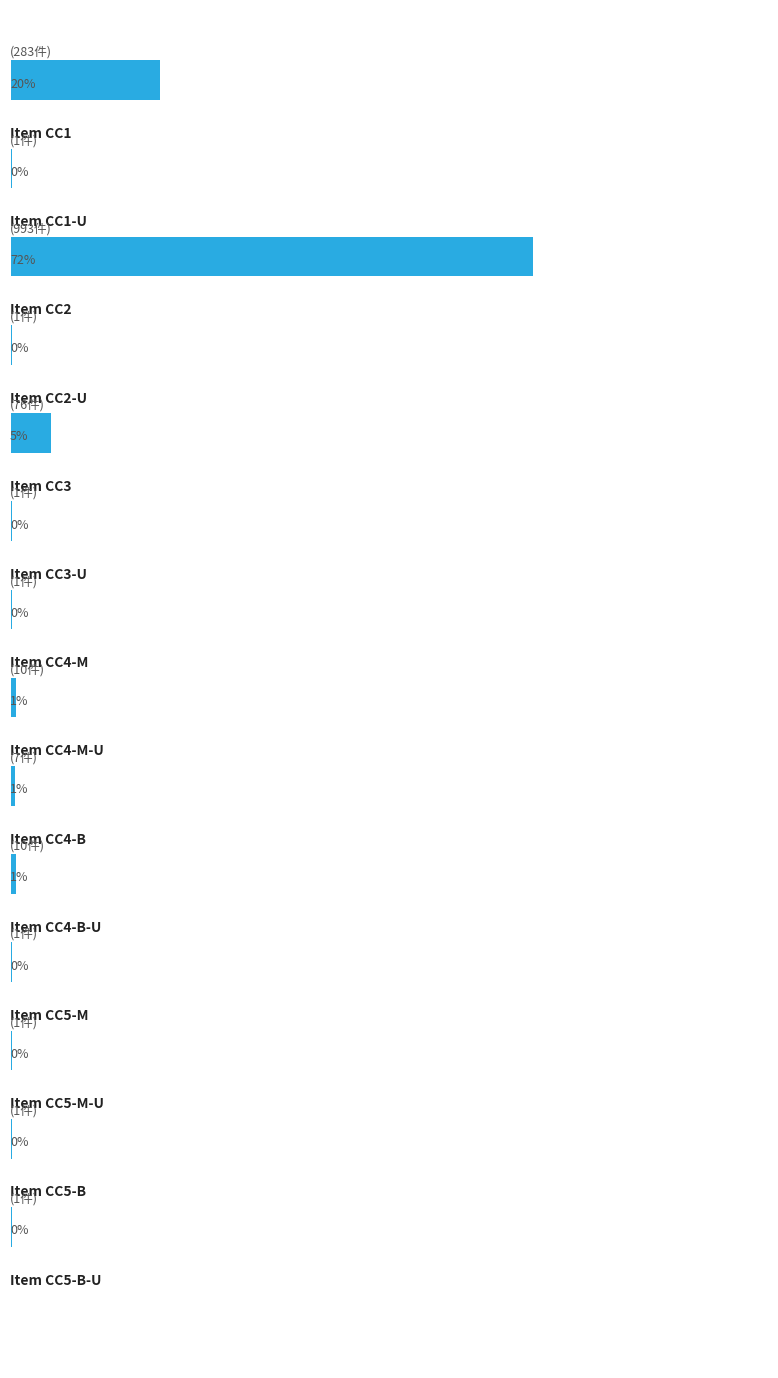

What is the difference between the maximum and second lowest values?

992